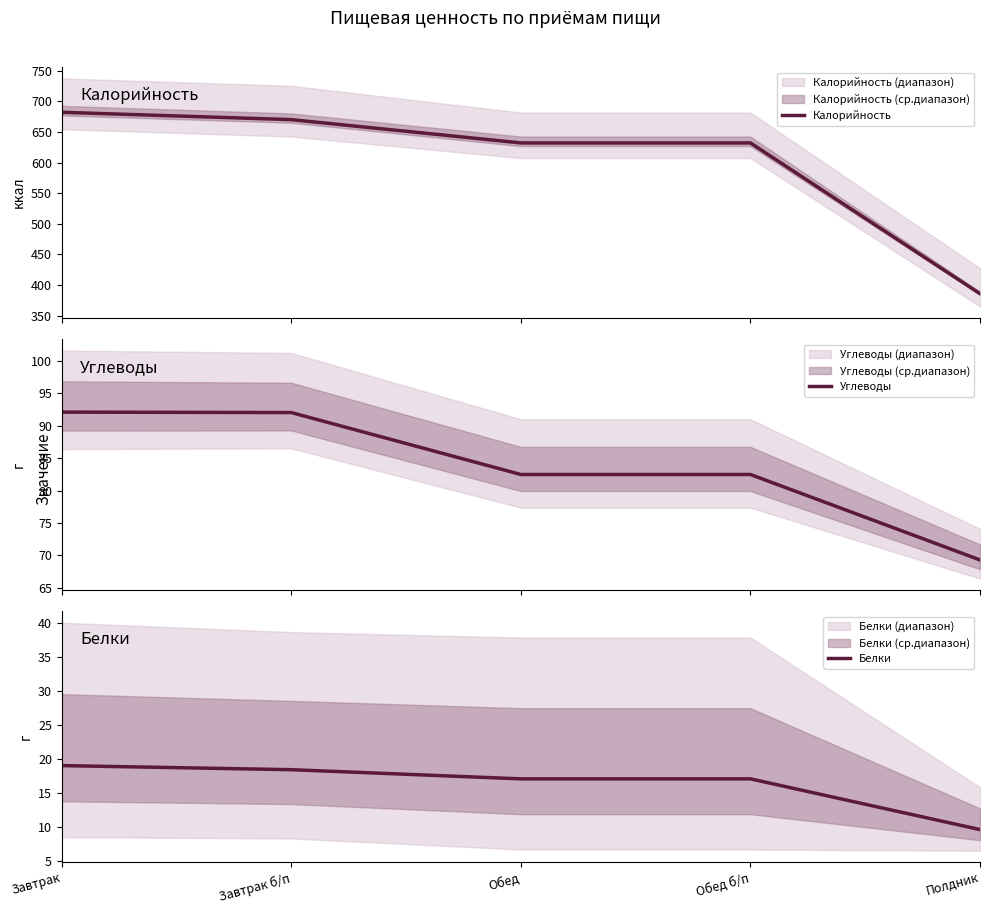

What is the value of the Белки point at the 2nd from the left?

18.4